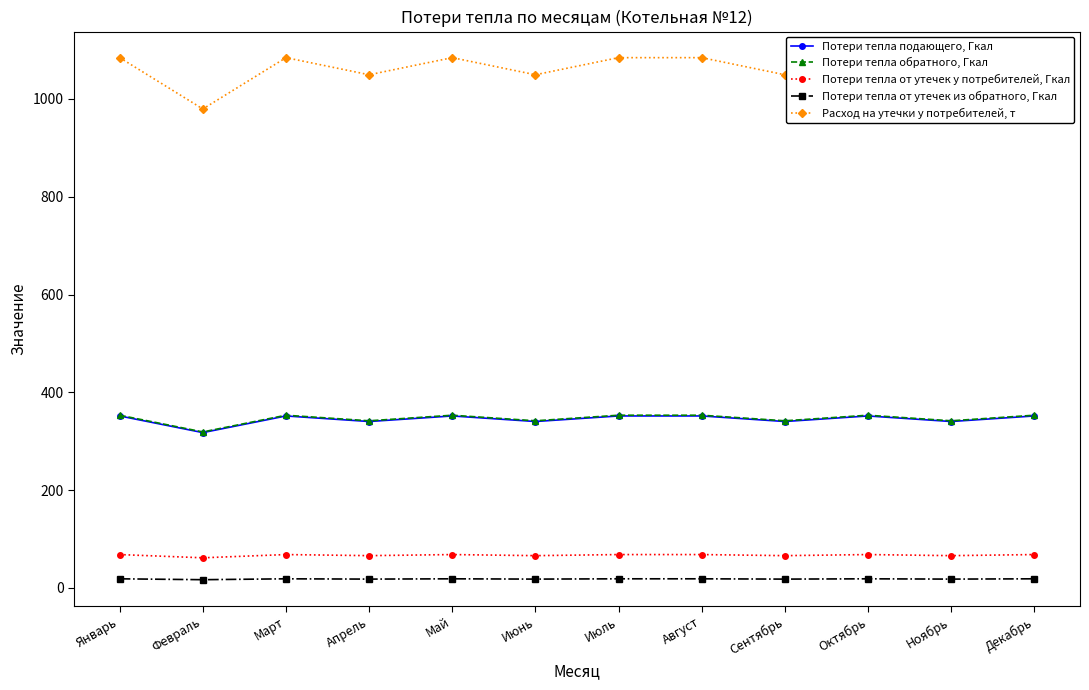

What is the difference between the highest and lowest values at Апрель?

1031.4